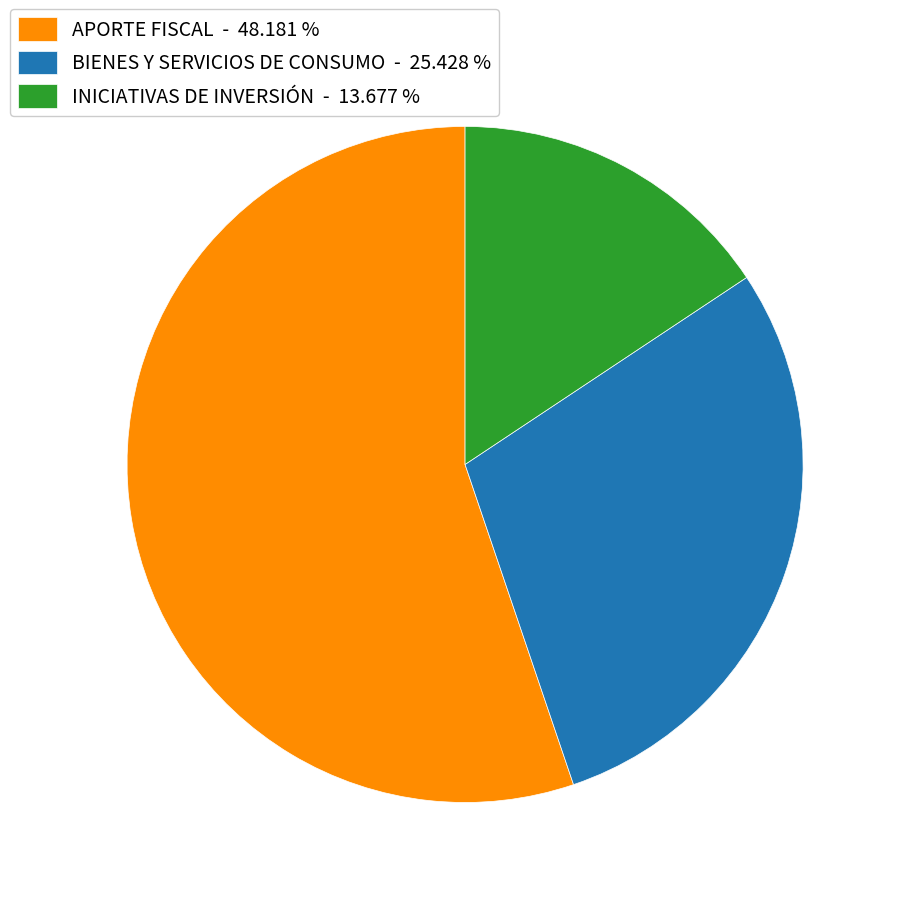

Is the sum of INICIATIVAS DE INVERSIÓN - 13.677 % and BIENES Y SERVICIOS DE CONSUMO - 25.428 % greater than half?

No